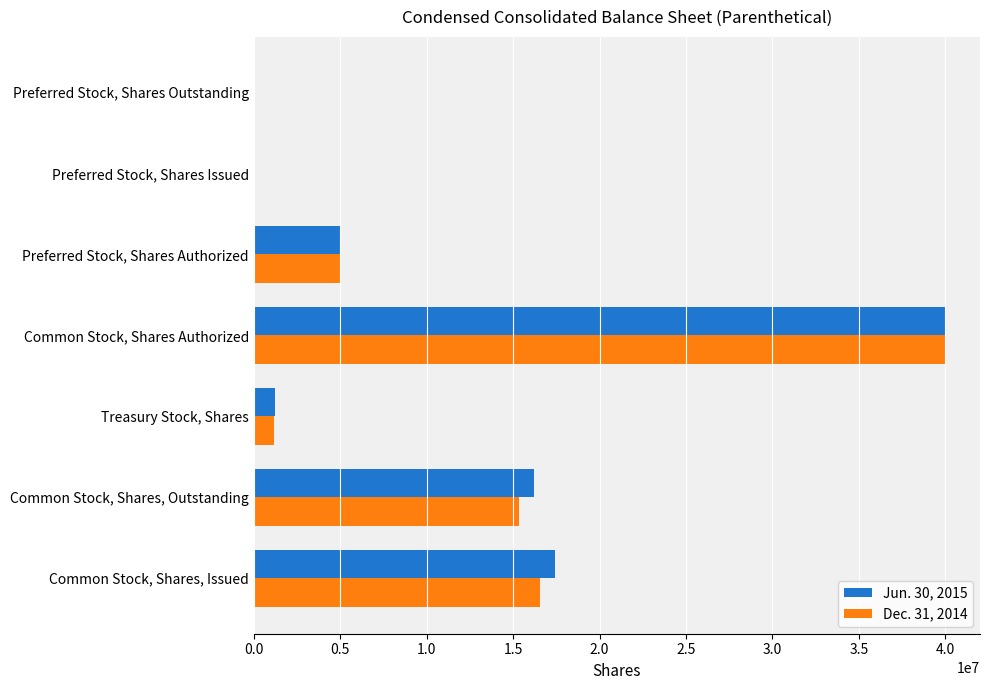

Between Treasury Stock, Shares and Preferred Stock, Shares Authorized, which series saw the biggest shift?

Dec. 31, 2014